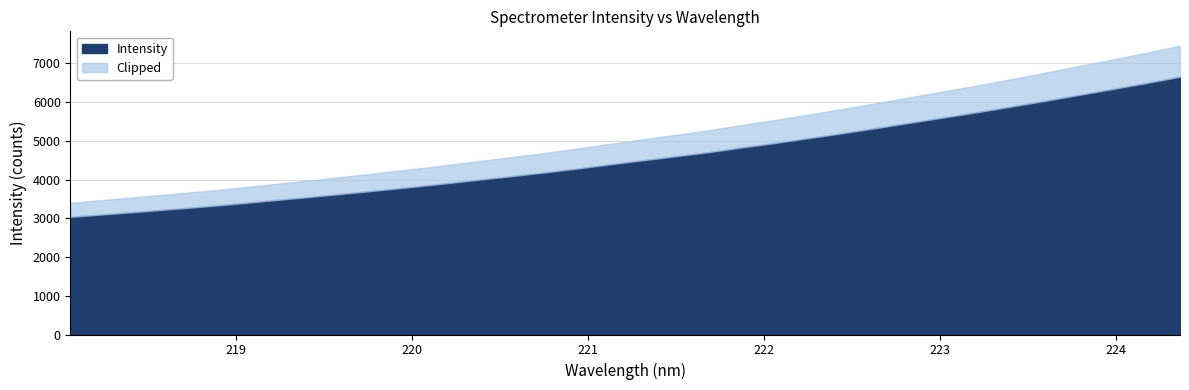

What is the ratio of the value at 218.8244 to the value at 221.8812?

0.7